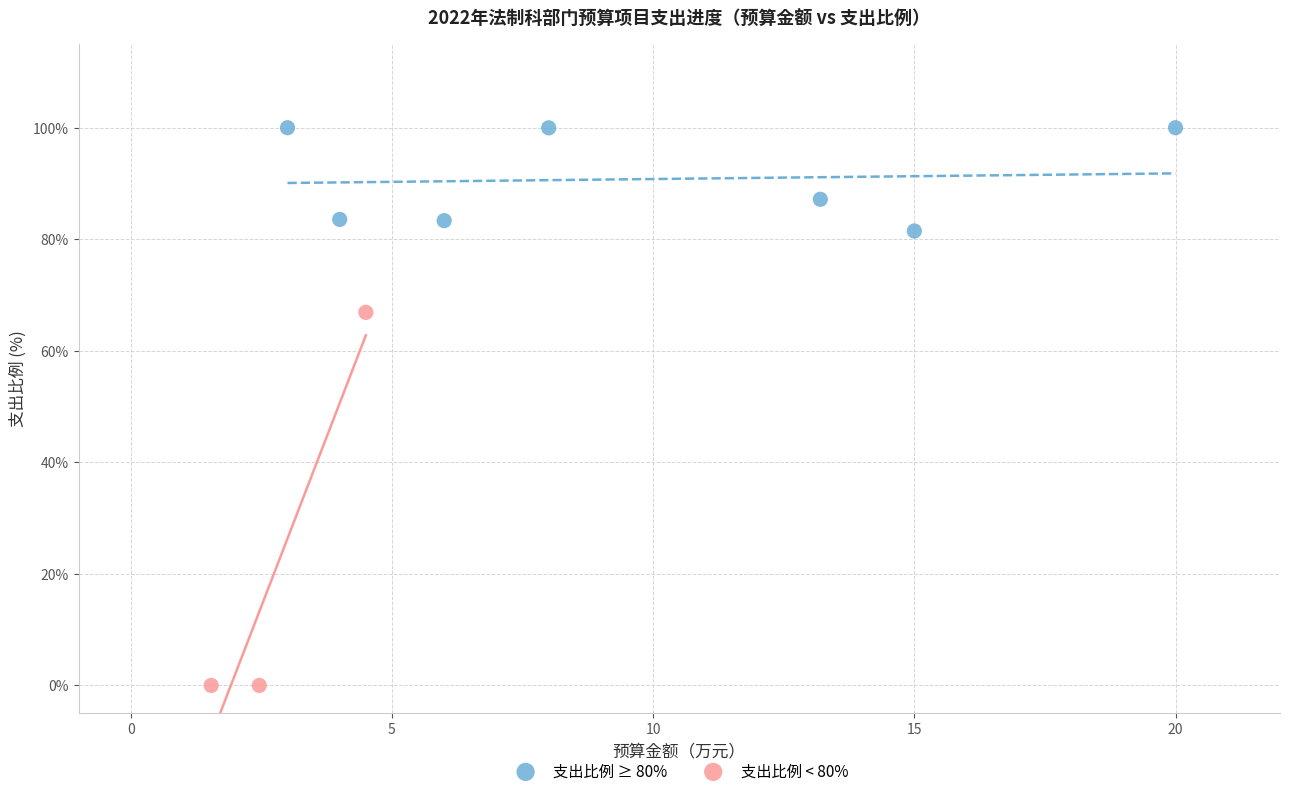

What are all the series names shown in the legend?

支出比例 ≥ 80%, 支出比例 < 80%